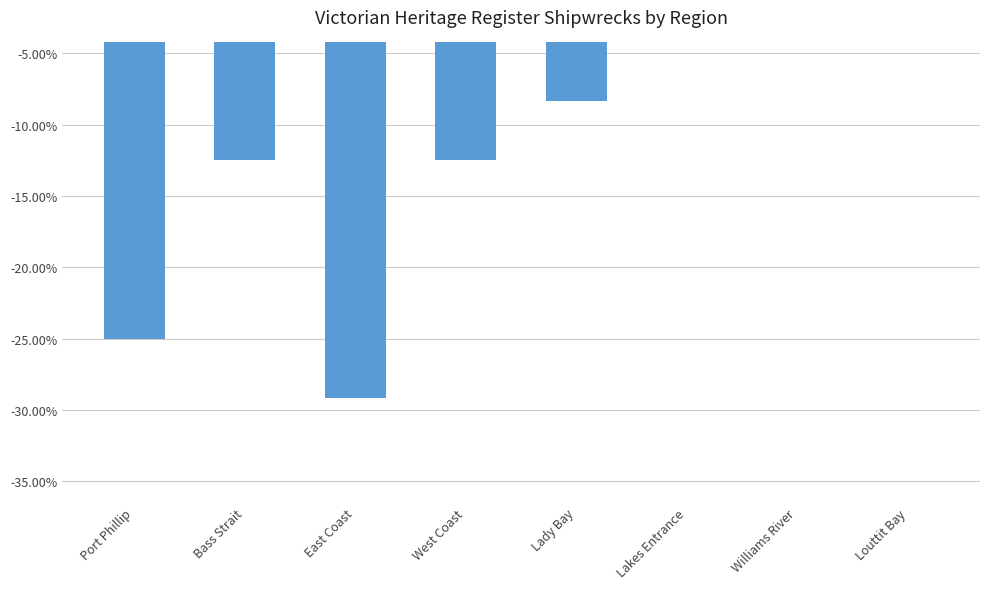

List the labels in order of value, largest first.

Lakes Entrance, Williams River, Louttit Bay, Lady Bay, Bass Strait, West Coast, Port Phillip, East Coast